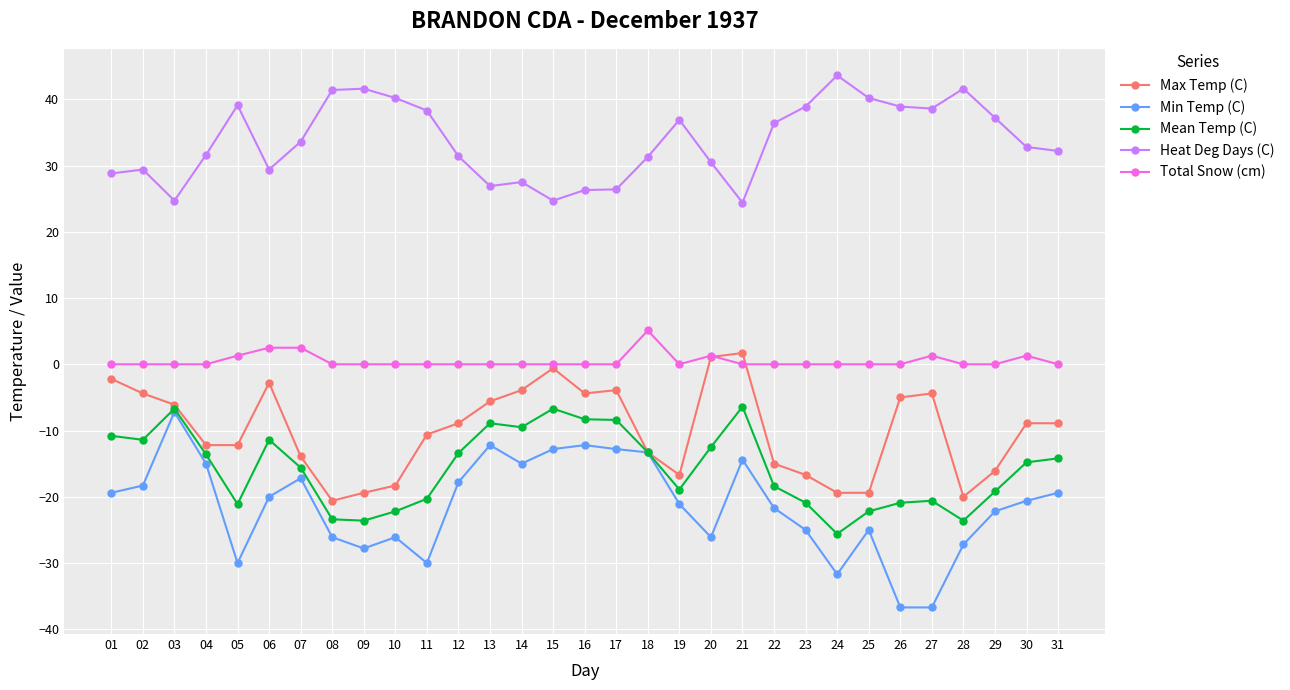

At 01, list the series in order from smallest to largest.

Min Temp (C), Mean Temp (C), Max Temp (C), Total Snow (cm), Heat Deg Days (C)